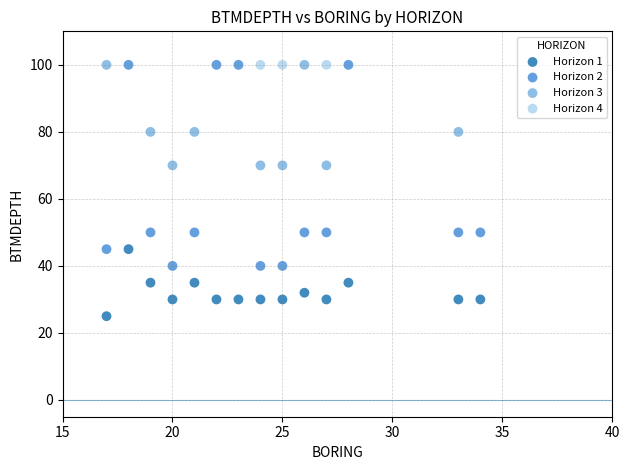

What are all the series names shown in the legend?

Horizon 1, Horizon 2, Horizon 3, Horizon 4